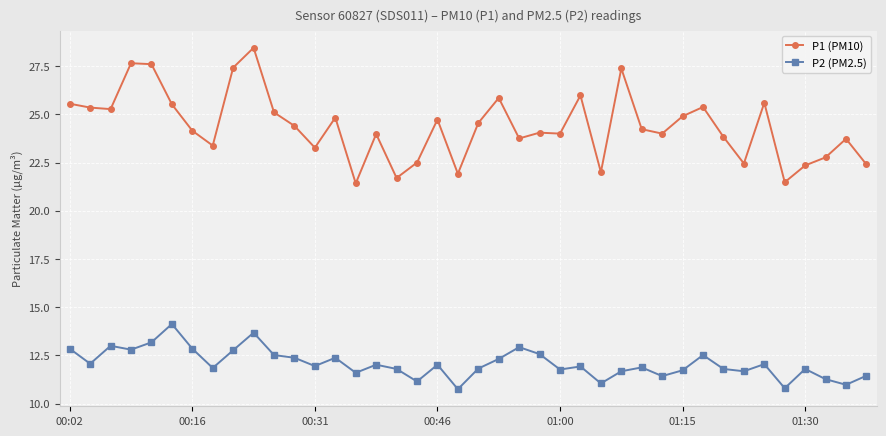

List the series in order of their peak value, lowest first.

P2 (PM2.5), P1 (PM10)